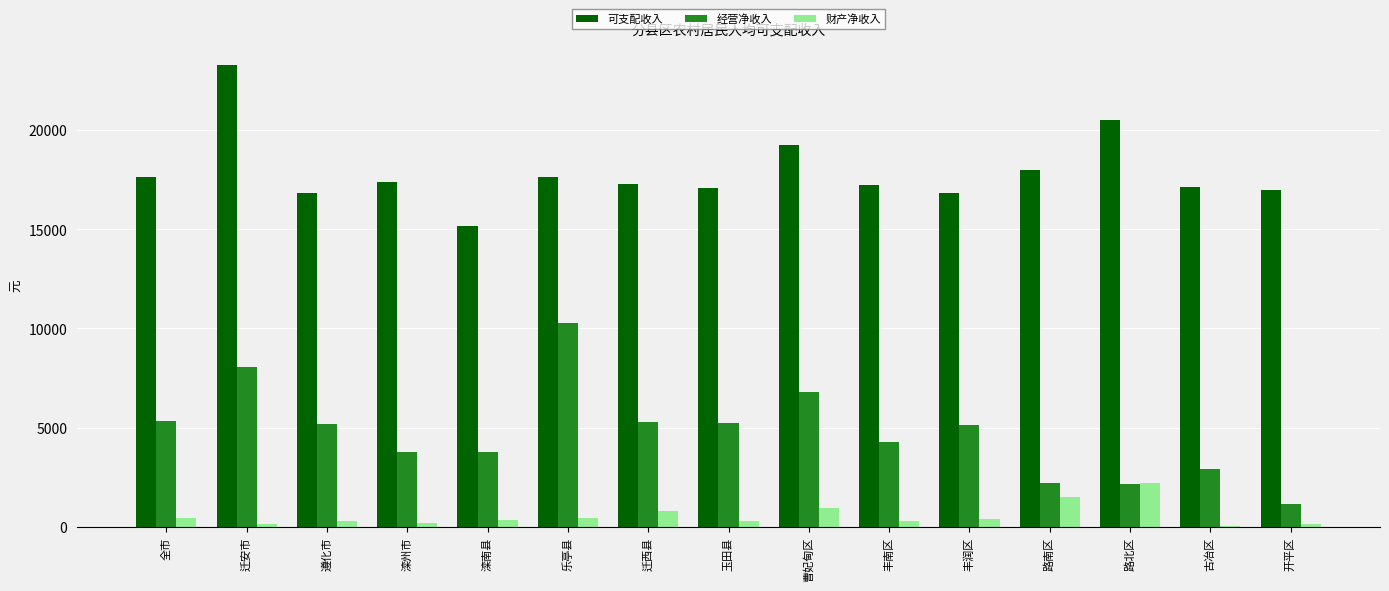

Where does the 可支配收入 series first go above 17258?

全市